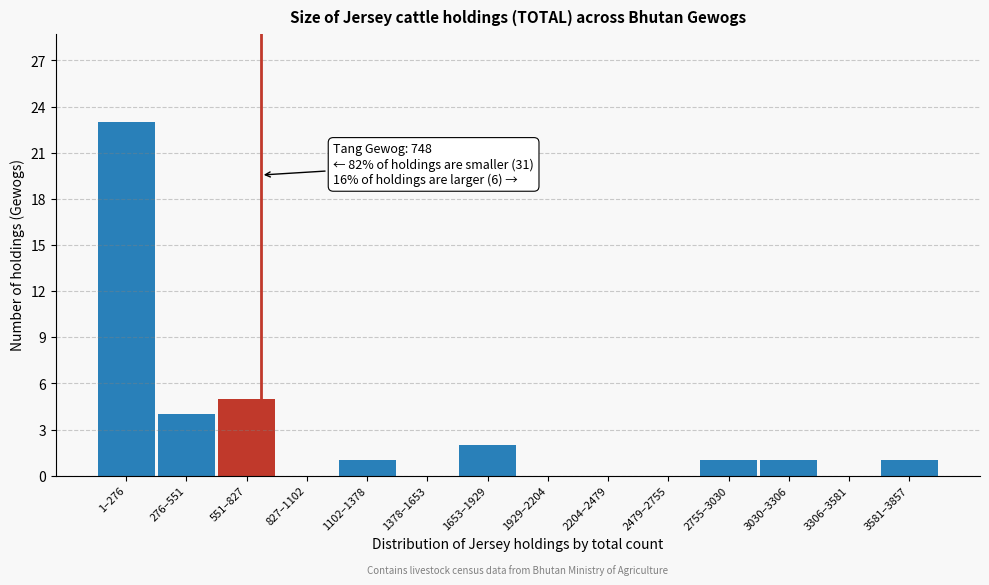

Reading left to right, list all the values displayed in this chart.

1–276=23	276–551=4	551–827=5	827–1102=0	1102–1378=1	1378–1653=0	1653–1929=2	1929–2204=0	2204–2479=0	2479–2755=0	2755–3030=1	3030–3306=1	3306–3581=0	3581–3857=1